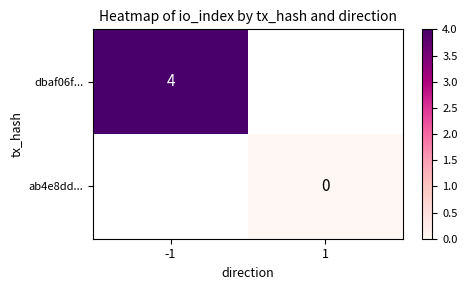

Count the number of categories in the chart.

2